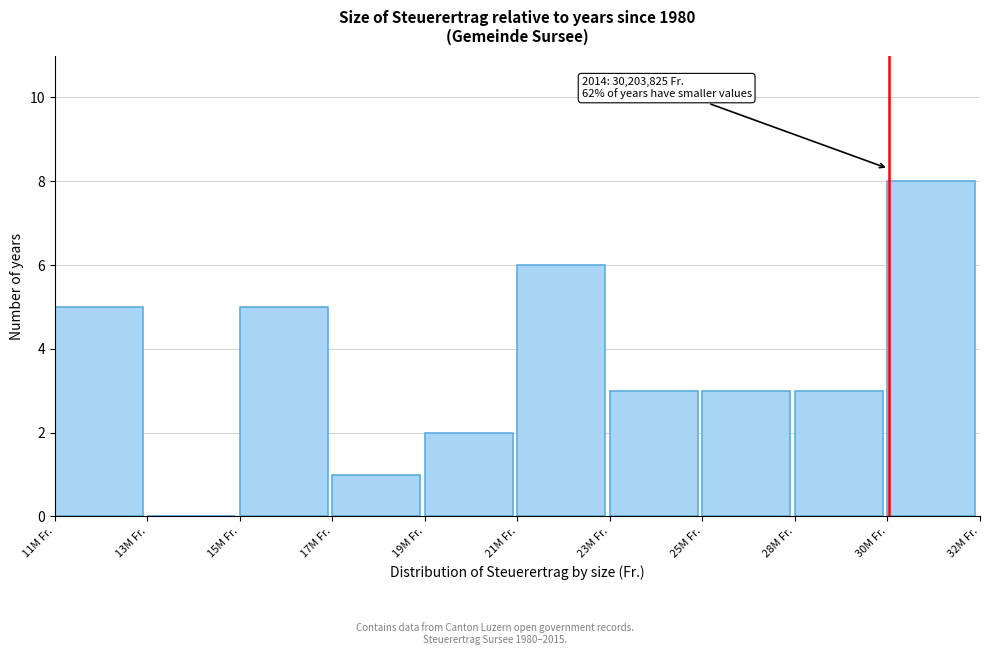

Reading left to right, extract all data points from this chart.

11M Fr.=5	13M Fr.=0	15M Fr.=5	17M Fr.=1	19M Fr.=2	21M Fr.=6	23M Fr.=3	25M Fr.=3	28M Fr.=3	30M Fr.=8